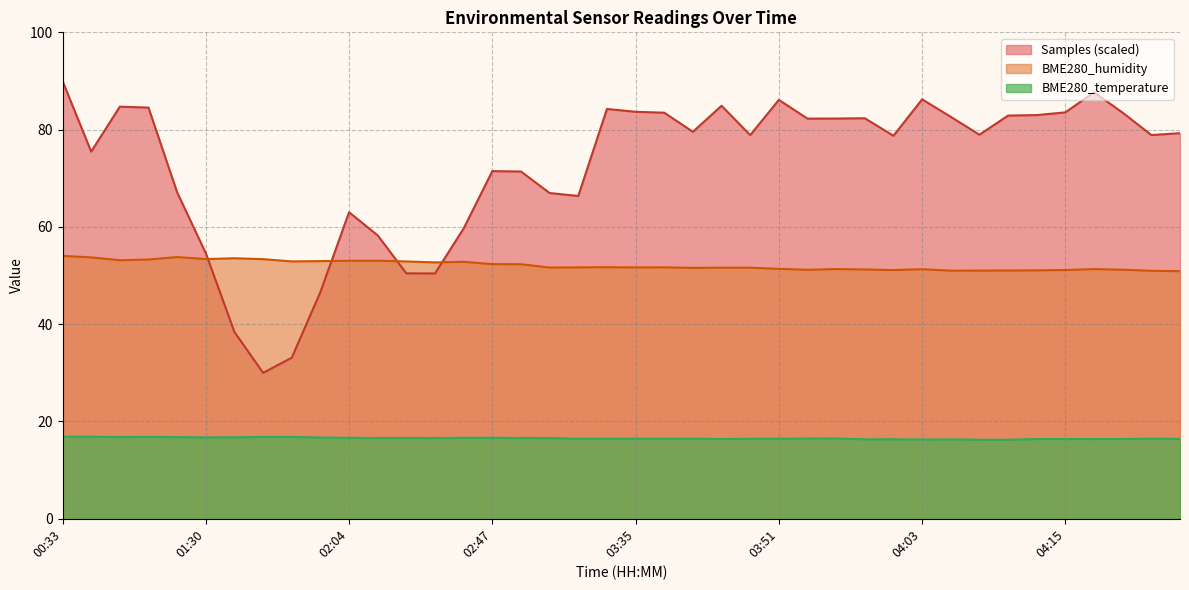

What is the value of the Samples point at the 1st from the left?

90.0